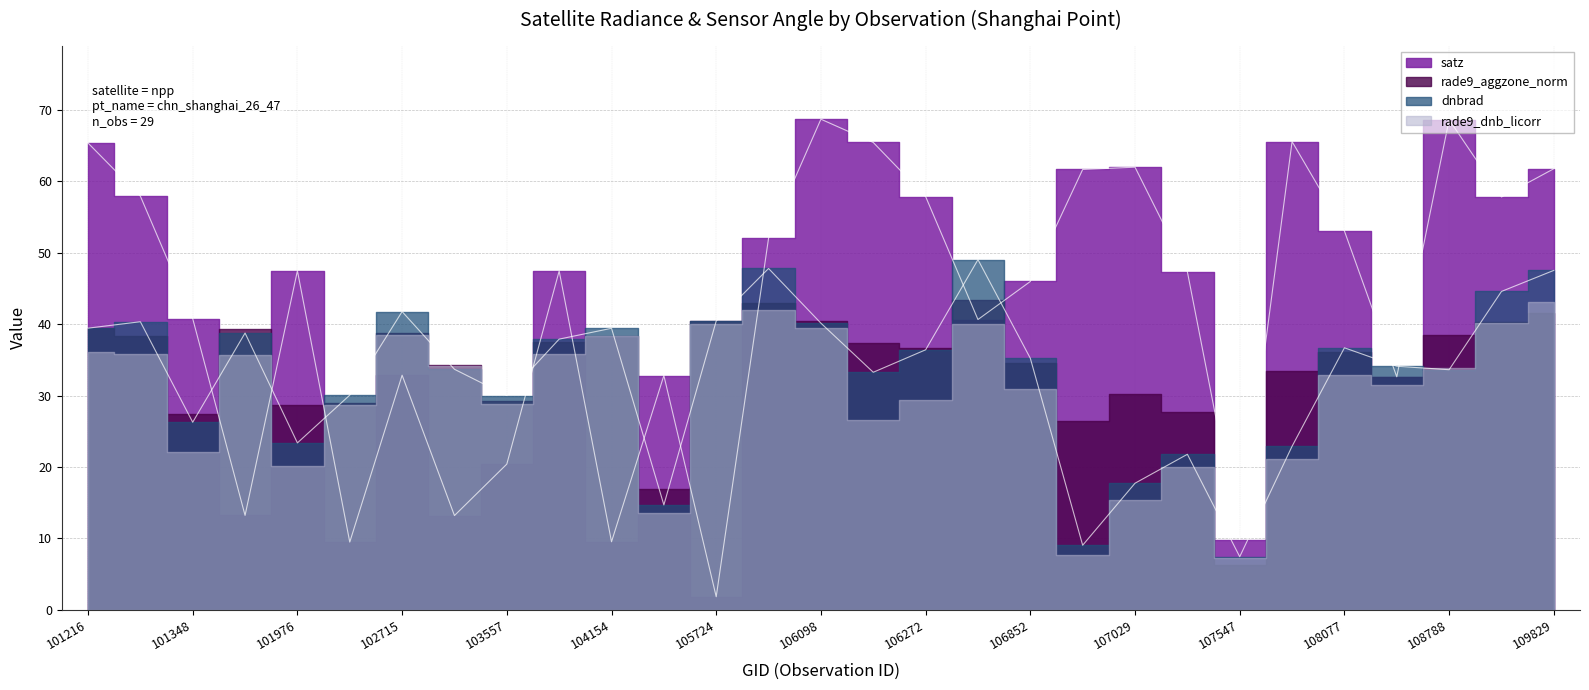

Is it true that satz equals 40.8 at 101348?

True